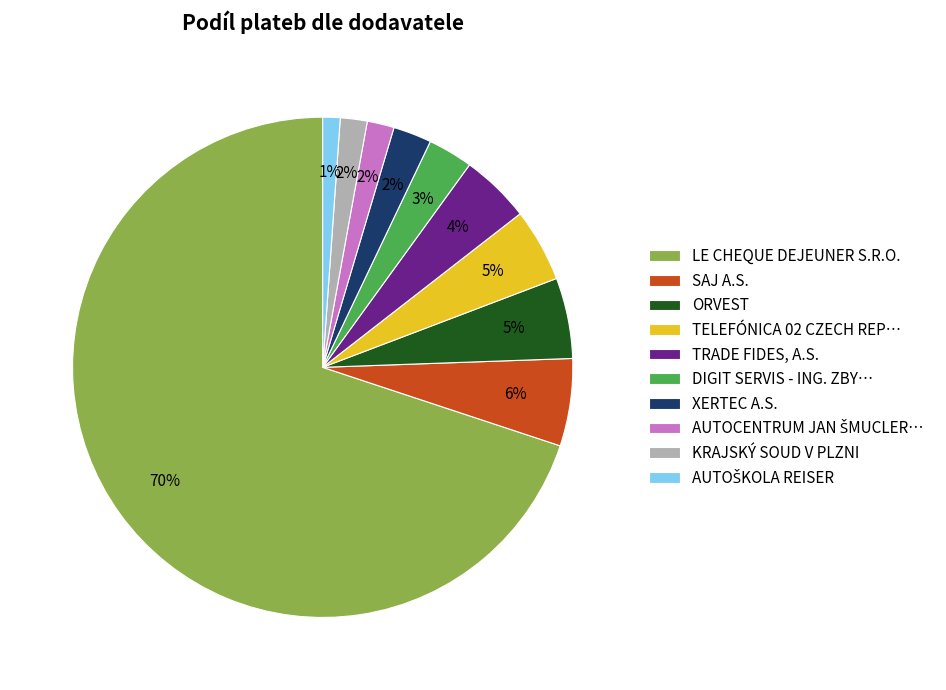

To the nearest percent, what percentage of the pie is TRADE FIDES, A.S.?

4%